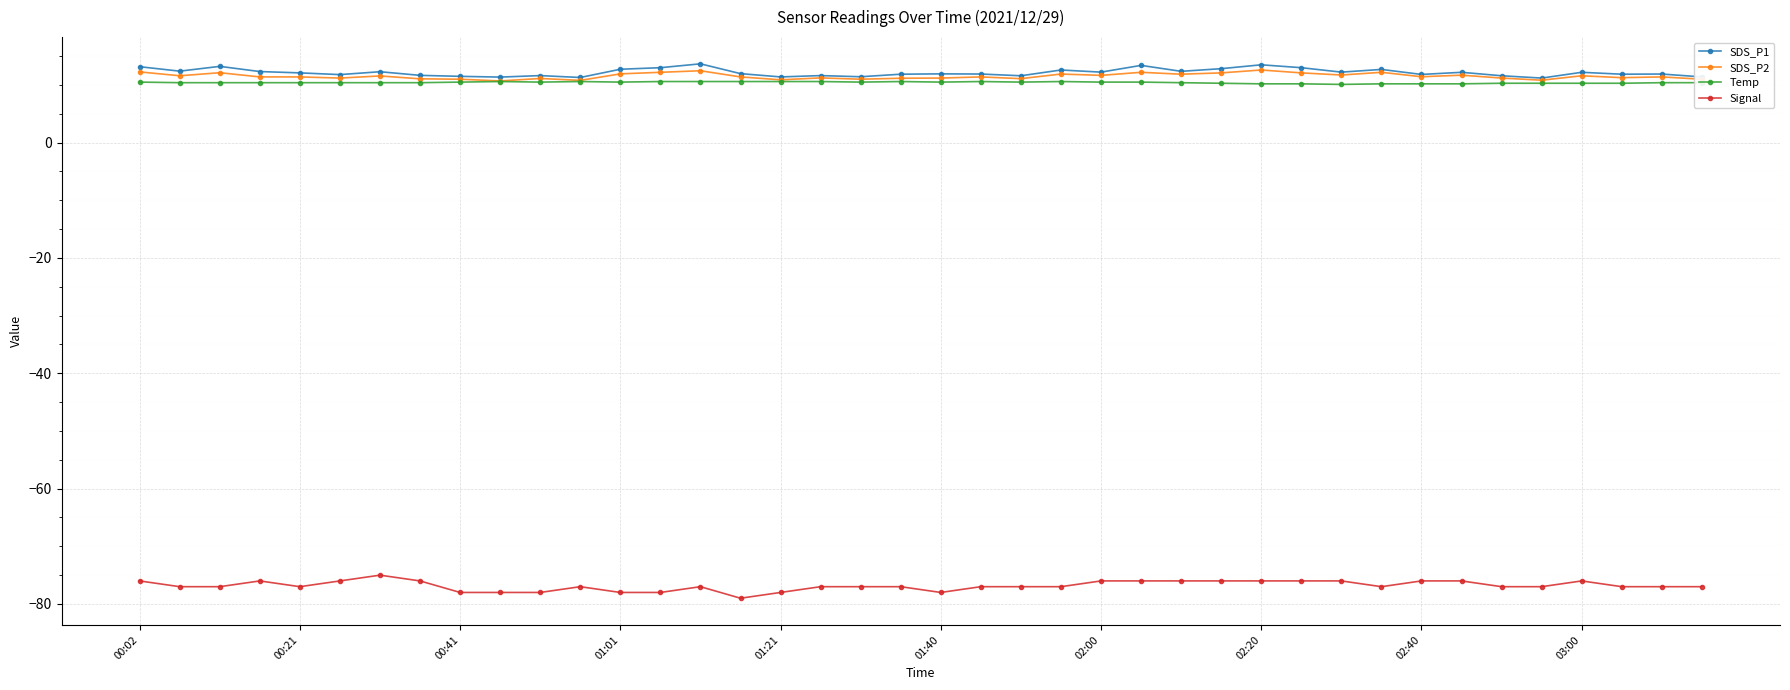

Does the chart display data point markers on the line(s)?

Yes